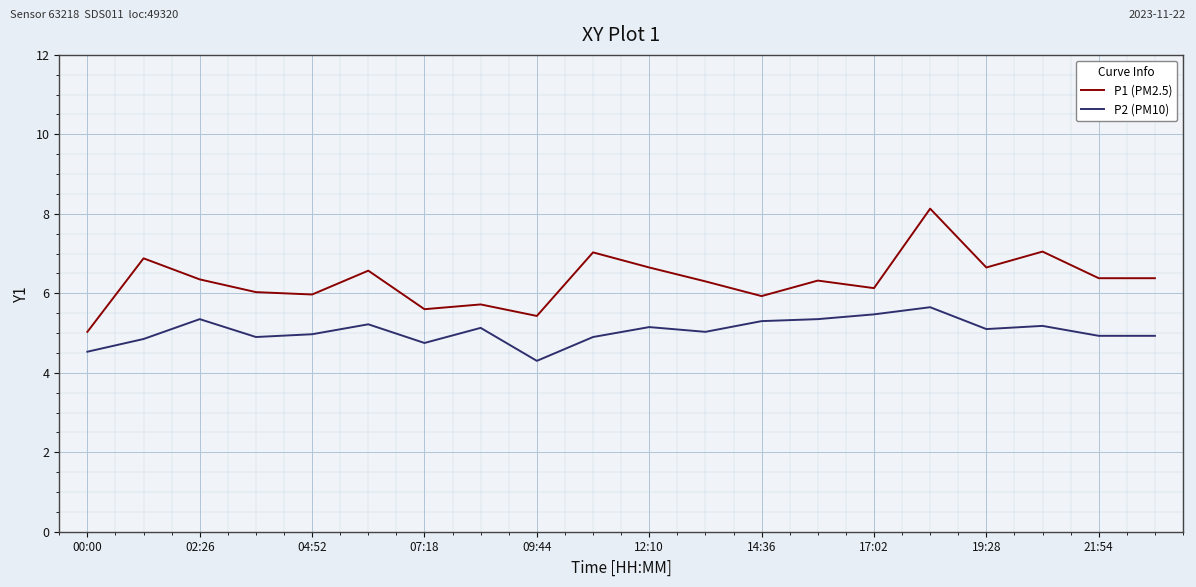

Which series has the largest range (max minus min)?

P1 (PM2.5)